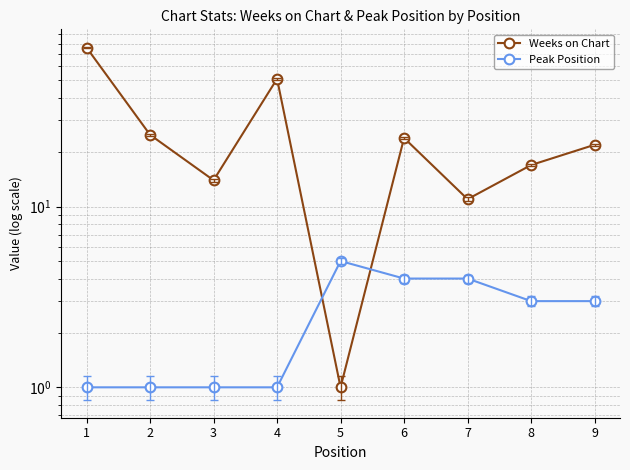

What is the value of the Weeks on Chart point at the 4th from the left?

51